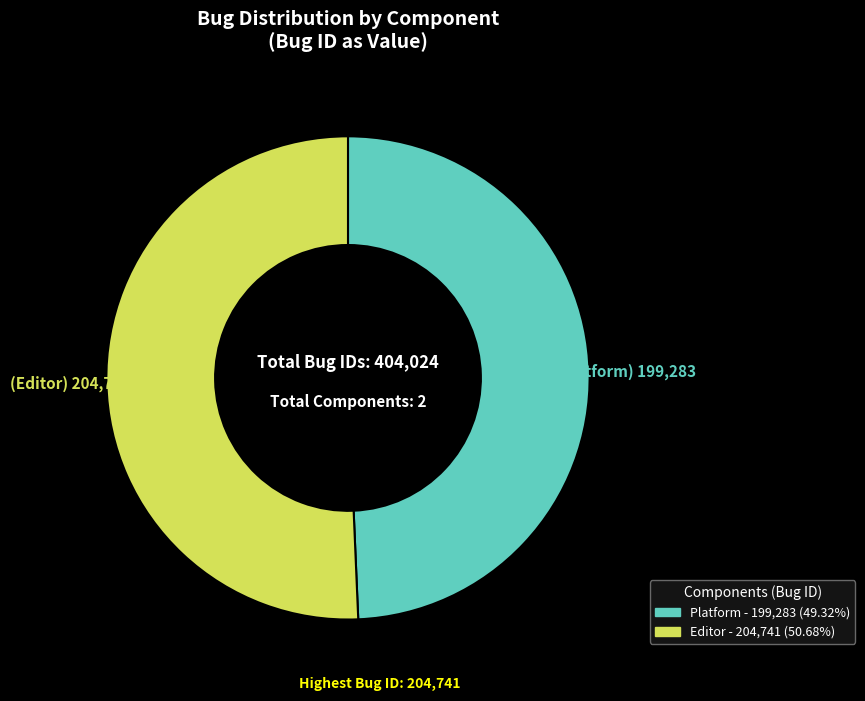

The Editor slice represents 51% of the pie. True or false?

True